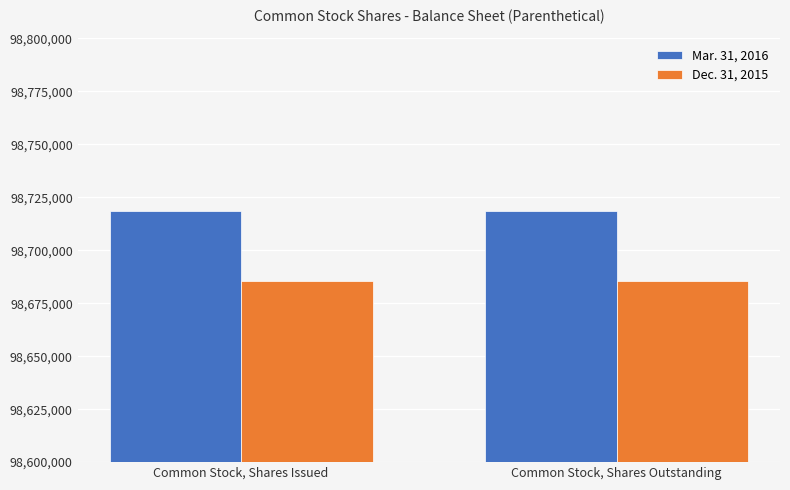

What is the label of the 2nd bar from the left?

Common Stock, Shares Outstanding